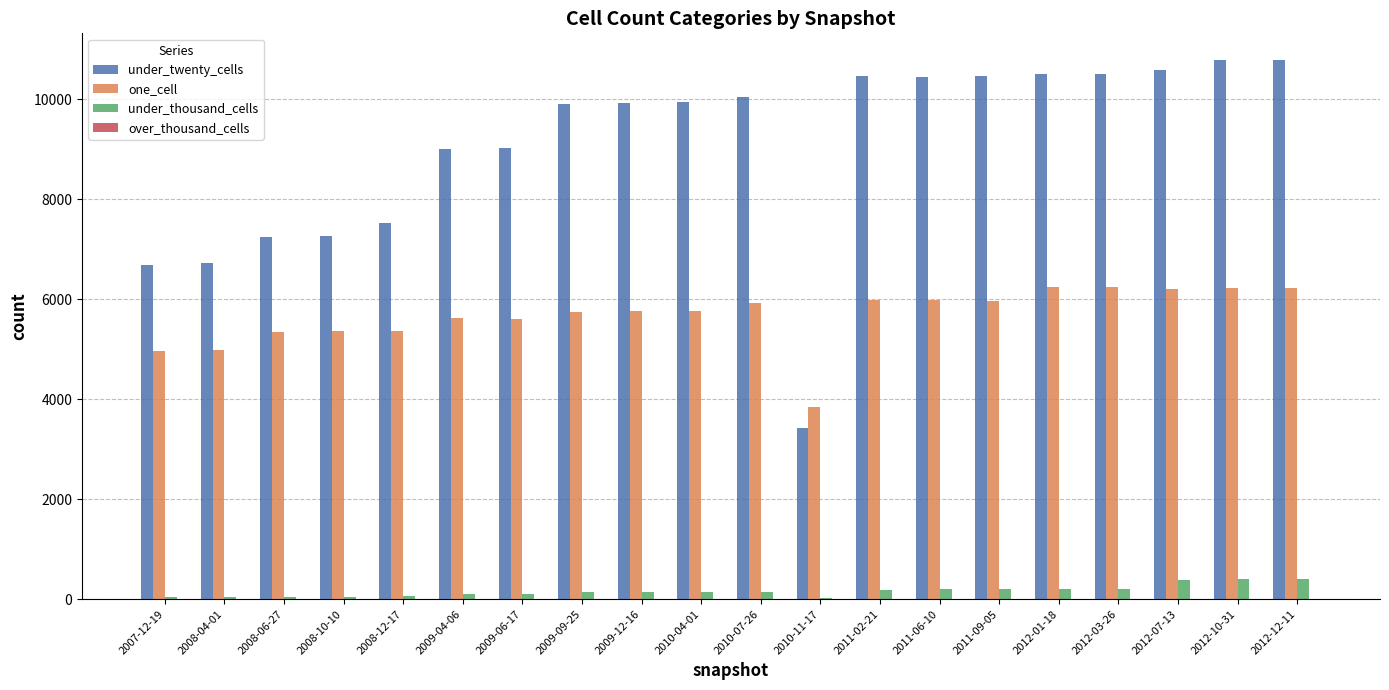

Is the value of under_twenty_cells at 2011-09-05 greater than the value of under_thousand_cells at 2008-04-01?

Yes